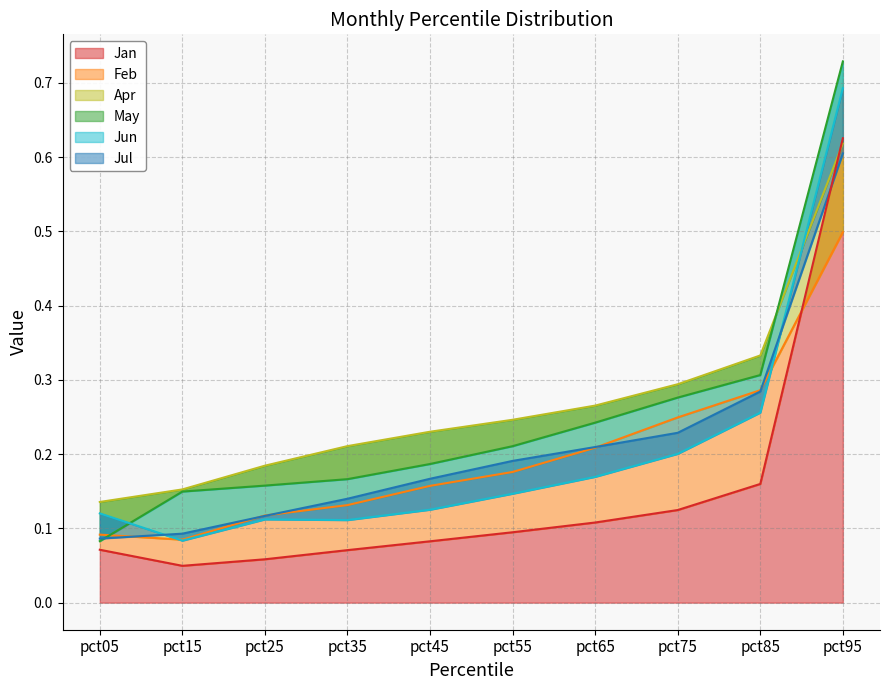

True or false: Jan has a value of 0.1 at pct85.

False